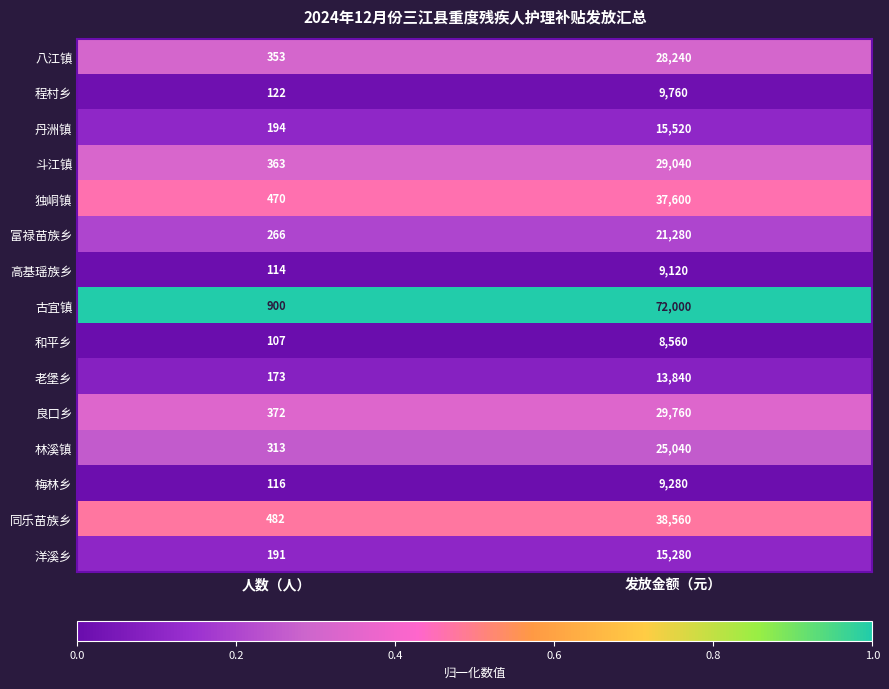

Reading right to left, extract all data points from this chart.

八江镇: 28240	353
程村乡: 9760	122
丹洲镇: 15520	194
斗江镇: 29040	363
独峒镇: 37600	470
富禄苗族乡: 21280	266
高基瑶族乡: 9120	114
古宜镇: 72000	900
和平乡: 8560	107
老堡乡: 13840	173
良口乡: 29760	372
林溪镇: 25040	313
梅林乡: 9280	116
同乐苗族乡: 38560	482
洋溪乡: 15280	191